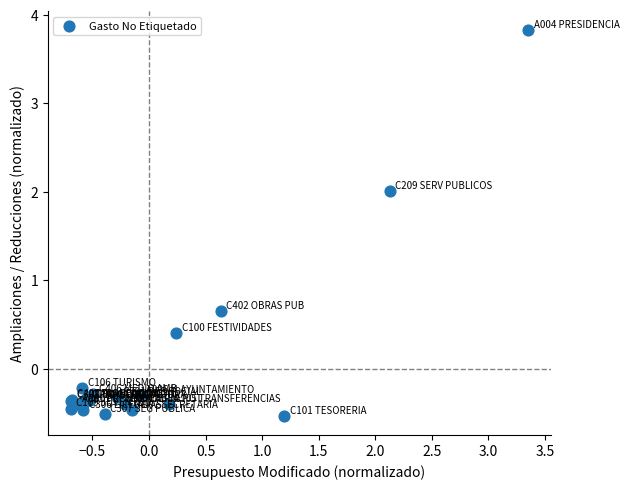

What Y value in the scatter plot is closest to 1?

0.7